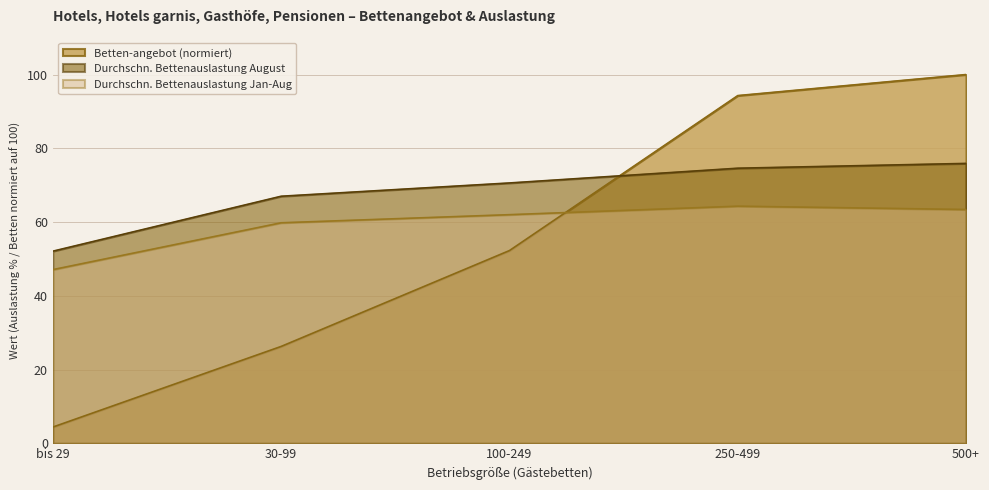

List the series in order of their overall mean, highest first.

Durchschn. Bettenauslastung August, Durchschn. Bettenauslastung Jan-Aug, Betten-angebot (normiert)